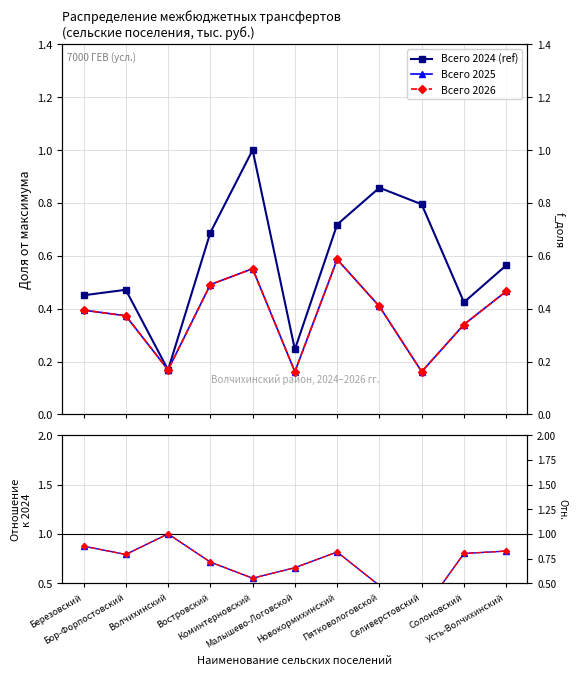

What is the sum of all Всего 2025 values?

4.1